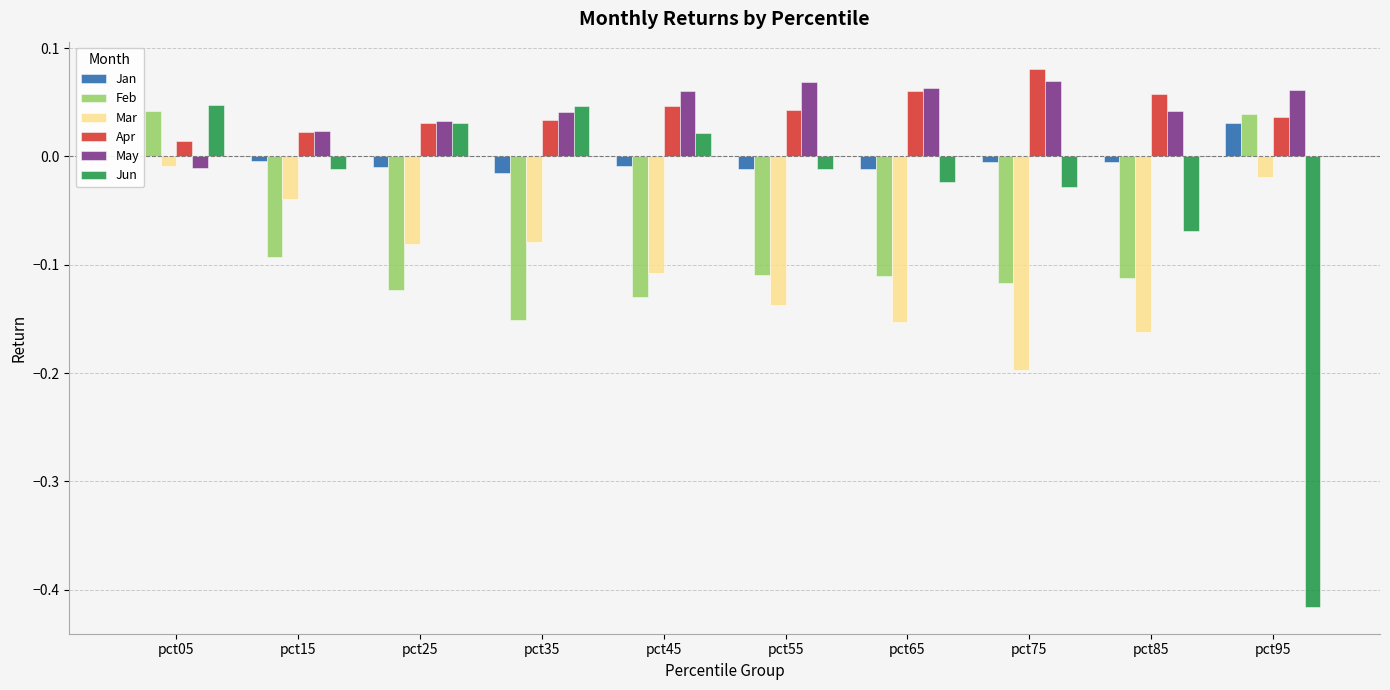

What is the total value across all series at pct95?

-0.3